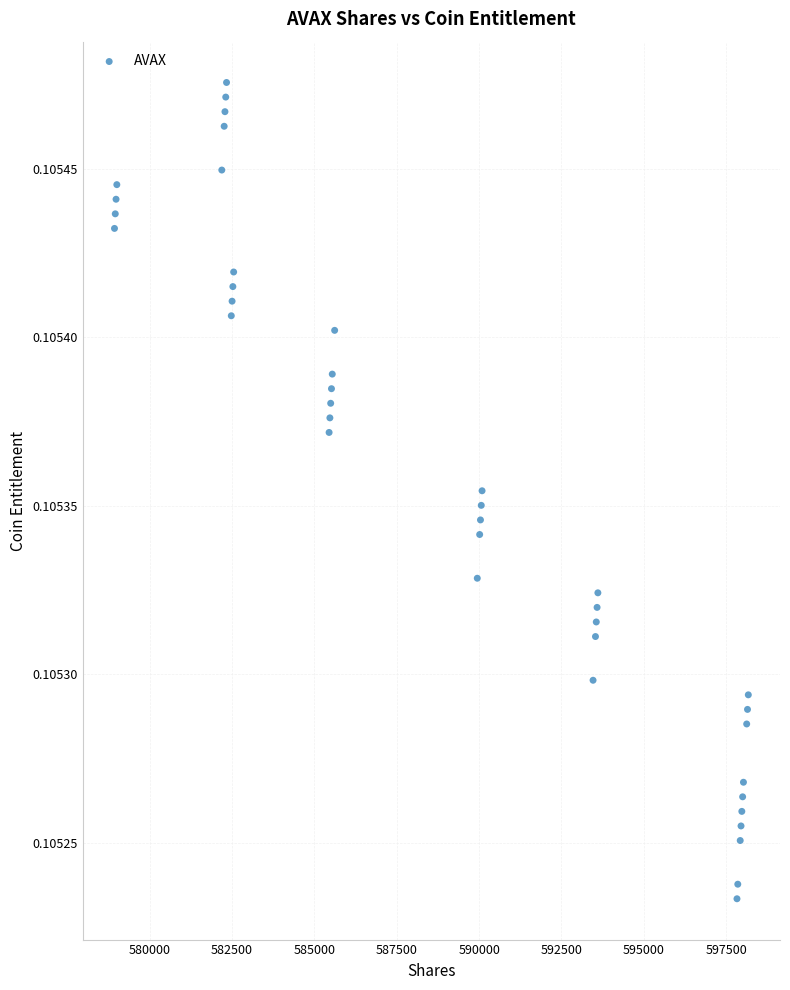

What is the range of X values (max minus min)?

19245.3